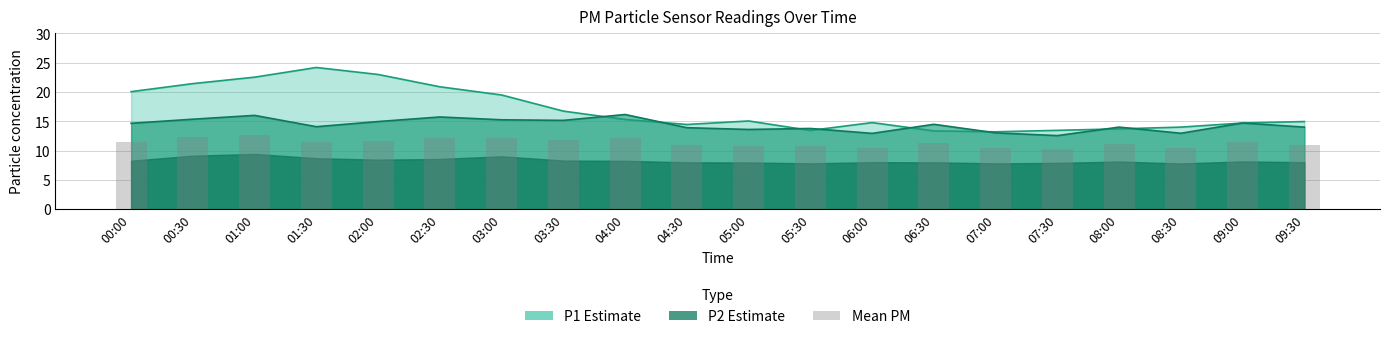

Reading right to left, extract all data points from this chart.

09:30=11.0	09:00=11.4	08:30=10.4	08:00=11.1	07:30=10.2	07:00=10.4	06:30=11.2	06:00=10.5	05:30=10.8	05:00=10.8	04:30=10.9	04:00=12.2	03:30=11.7	03:00=12.1	02:30=12.2	02:00=11.7	01:30=11.4	01:00=12.7	00:30=12.2	00:00=11.5